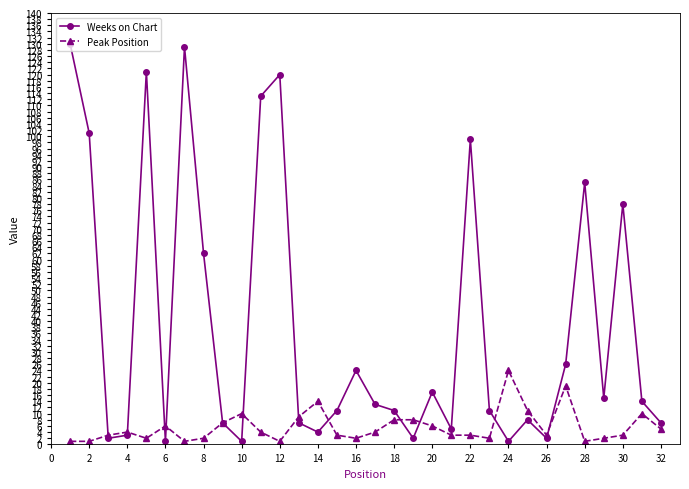

What is the smallest value displayed?

1